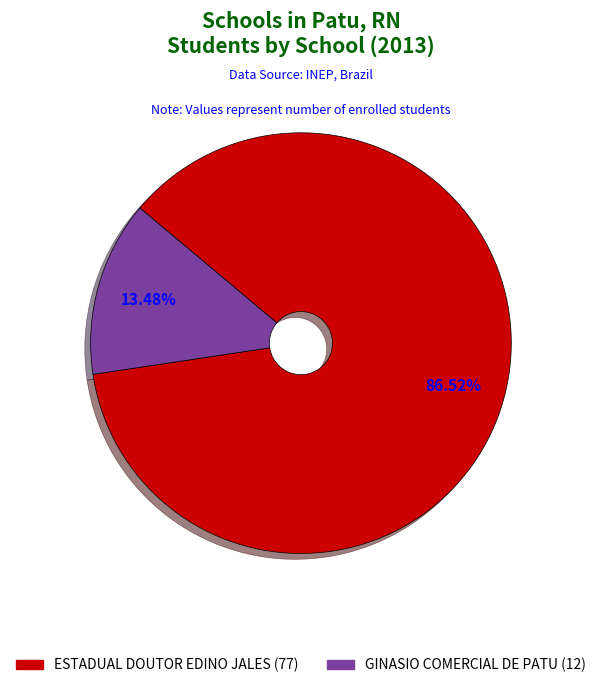

Which category accounts for the majority?

ESTADUAL DOUTOR EDINO JALES (77)